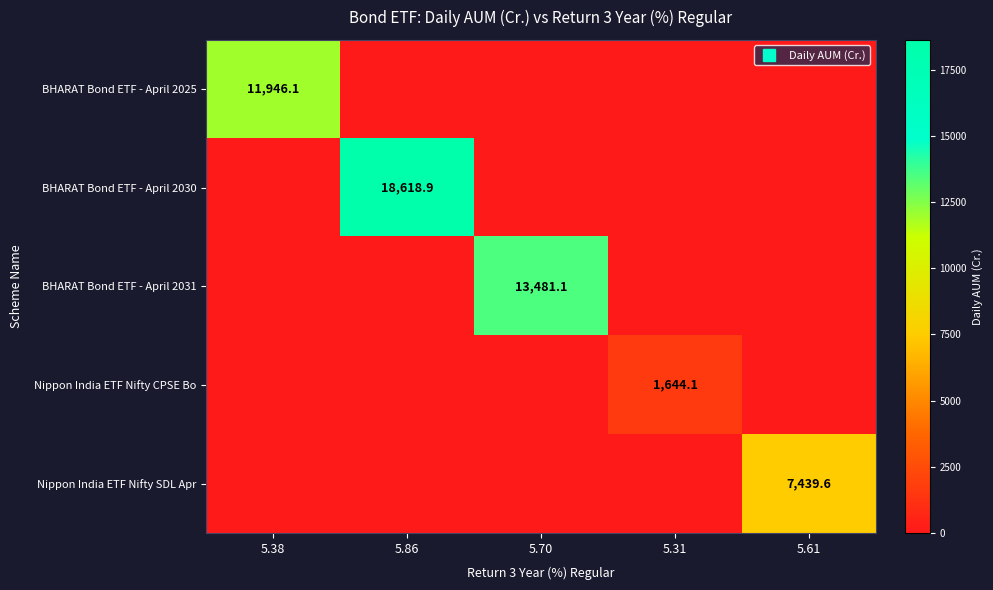

Rank the series at 5.38 from lowest to highest value.

BHARAT Bond ETF - April 2030, BHARAT Bond ETF - April 2031, Nippon India ETF Nifty CPSE Bo, Nippon India ETF Nifty SDL Apr, BHARAT Bond ETF - April 2025